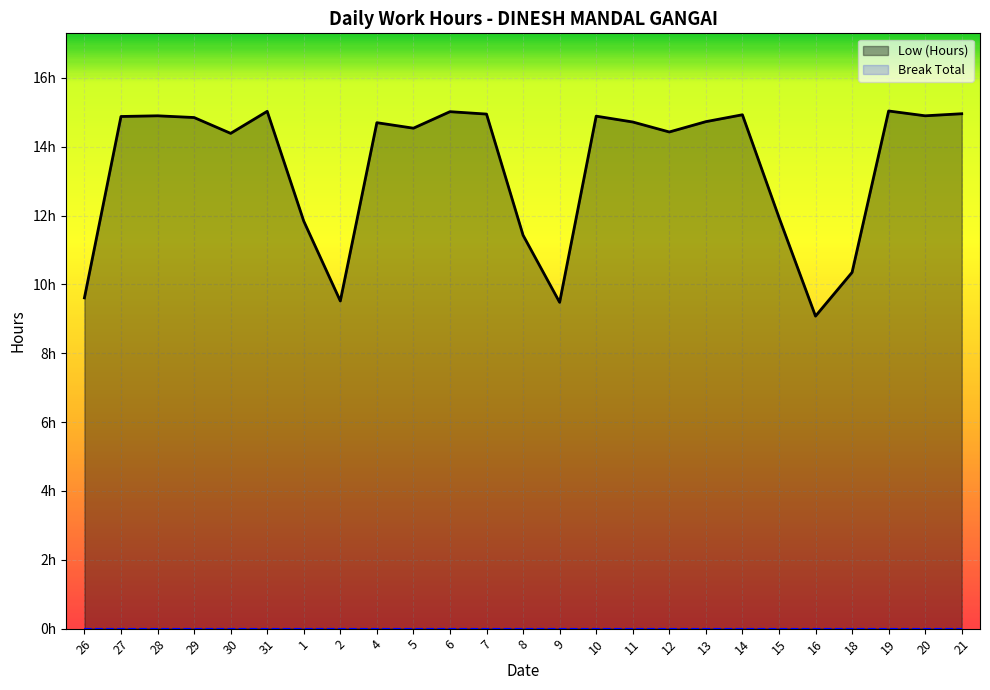

Reading left to right, what are all the values shown in this chart?

Low (Hours): 26=9.6	27=14.9	28=14.9	29=14.8	30=14.4	31=15.0	1=11.8	2=9.5	4=14.7	5=14.5	6=15.0	7=14.9	8=11.4	9=9.5	10=14.9	11=14.7	12=14.4	13=14.7	14=14.9	15=11.9	16=9.1	18=10.3	19=15.0	20=14.9	21=15.0
Break Total: 26=0.0	27=0.0	28=0.0	29=0.0	30=0.0	31=0.0	1=0.0	2=0.0	4=0.0	5=0.0	6=0.0	7=0.0	8=0.0	9=0.0	10=0.0	11=0.0	12=0.0	13=0.0	14=0.0	15=0.0	16=0.0	18=0.0	19=0.0	20=0.0	21=0.0